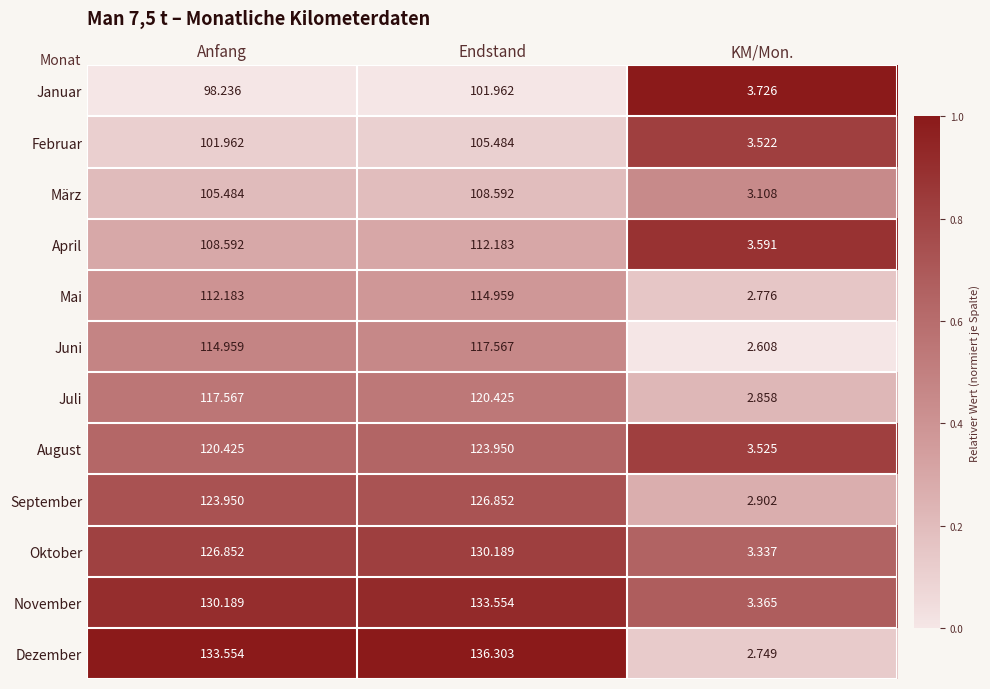

Is the value of August at Anfang greater than the value of Januar at KM/Mon.?

Yes